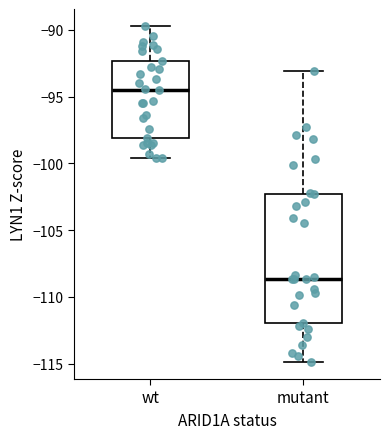

Which box has the highest median line?

wt